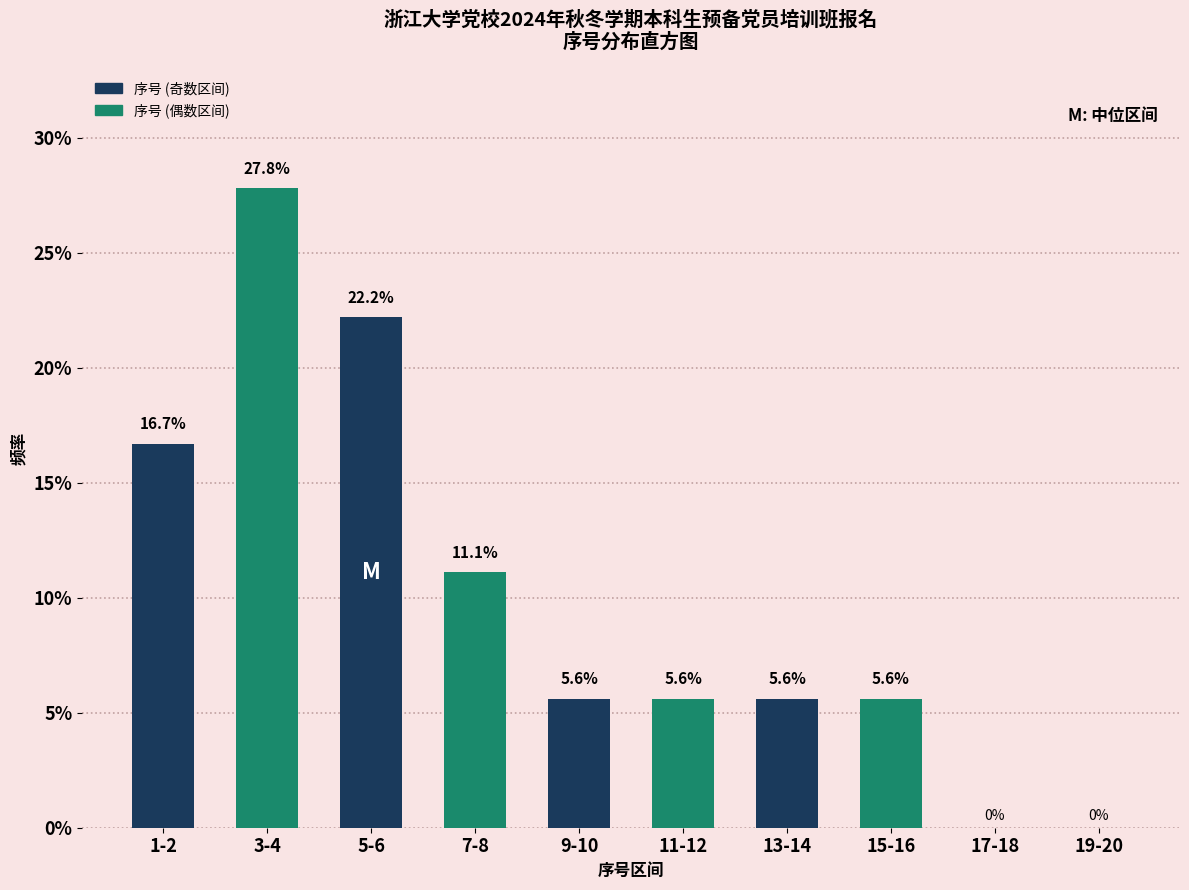

What is the sum of the 序号 (奇数区间) values at 17-18 and 13-14?

5.6